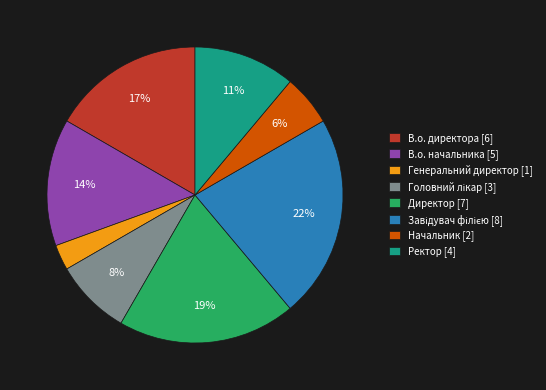

To the nearest percent, what portion does Директор represent?

19%